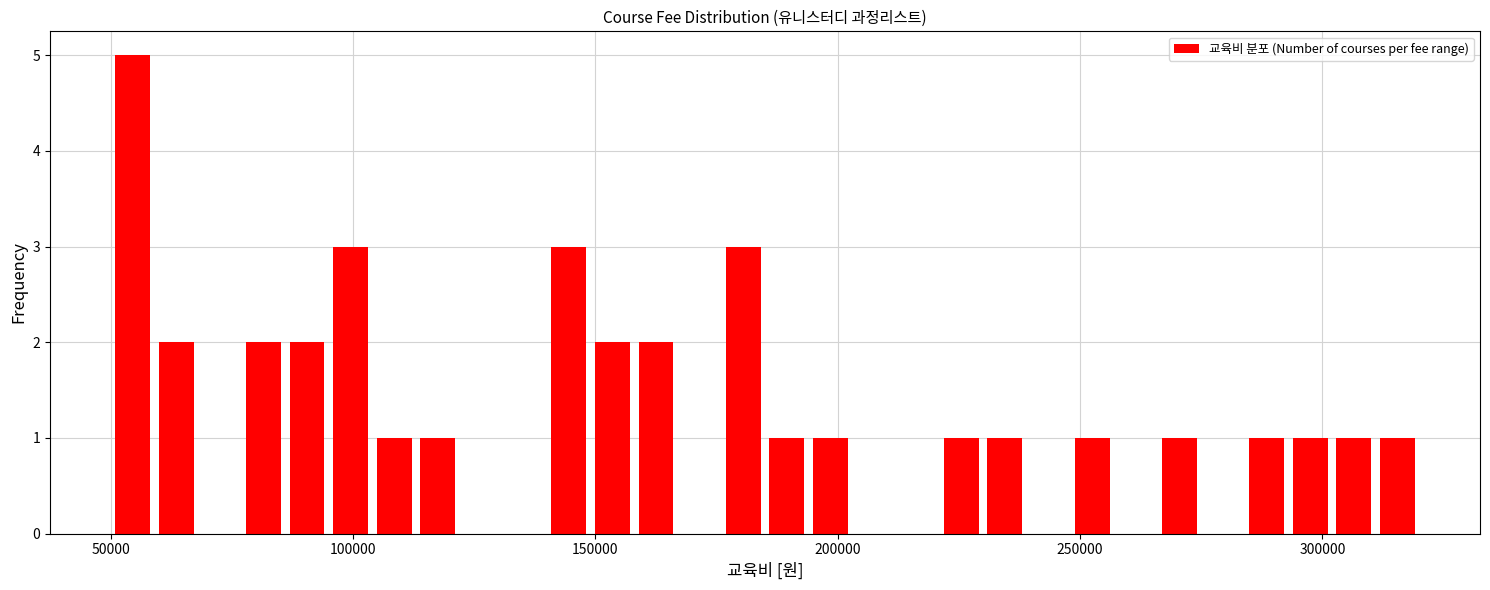

Around what value on the x-axis is the tallest bar? Give the approximate position of its centre, as read against the axis.

55000